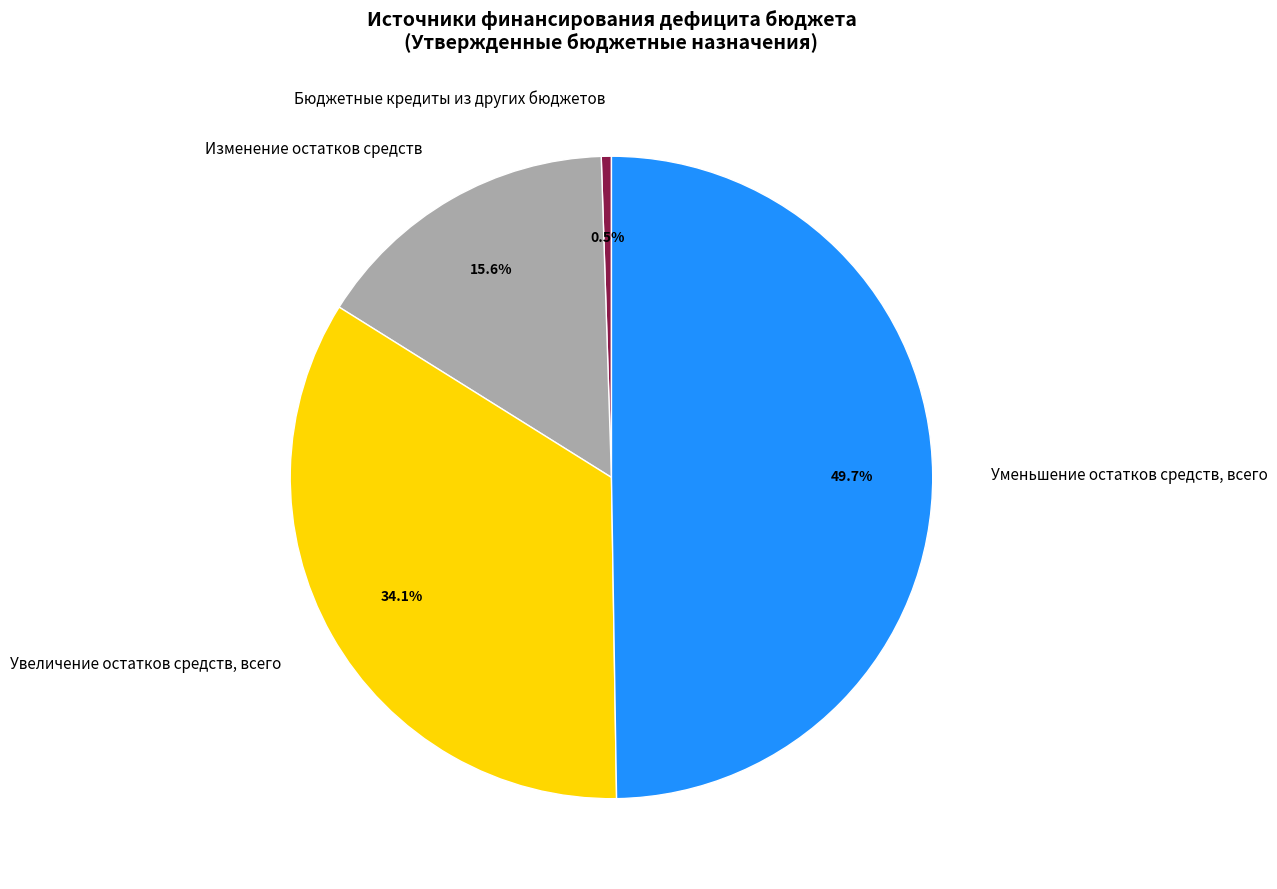

Rank the categories by value from highest to lowest.

Уменьшение остатков средств, всего, Увеличение остатков средств, всего, Изменение остатков средств, Бюджетные кредиты из других бюджетов